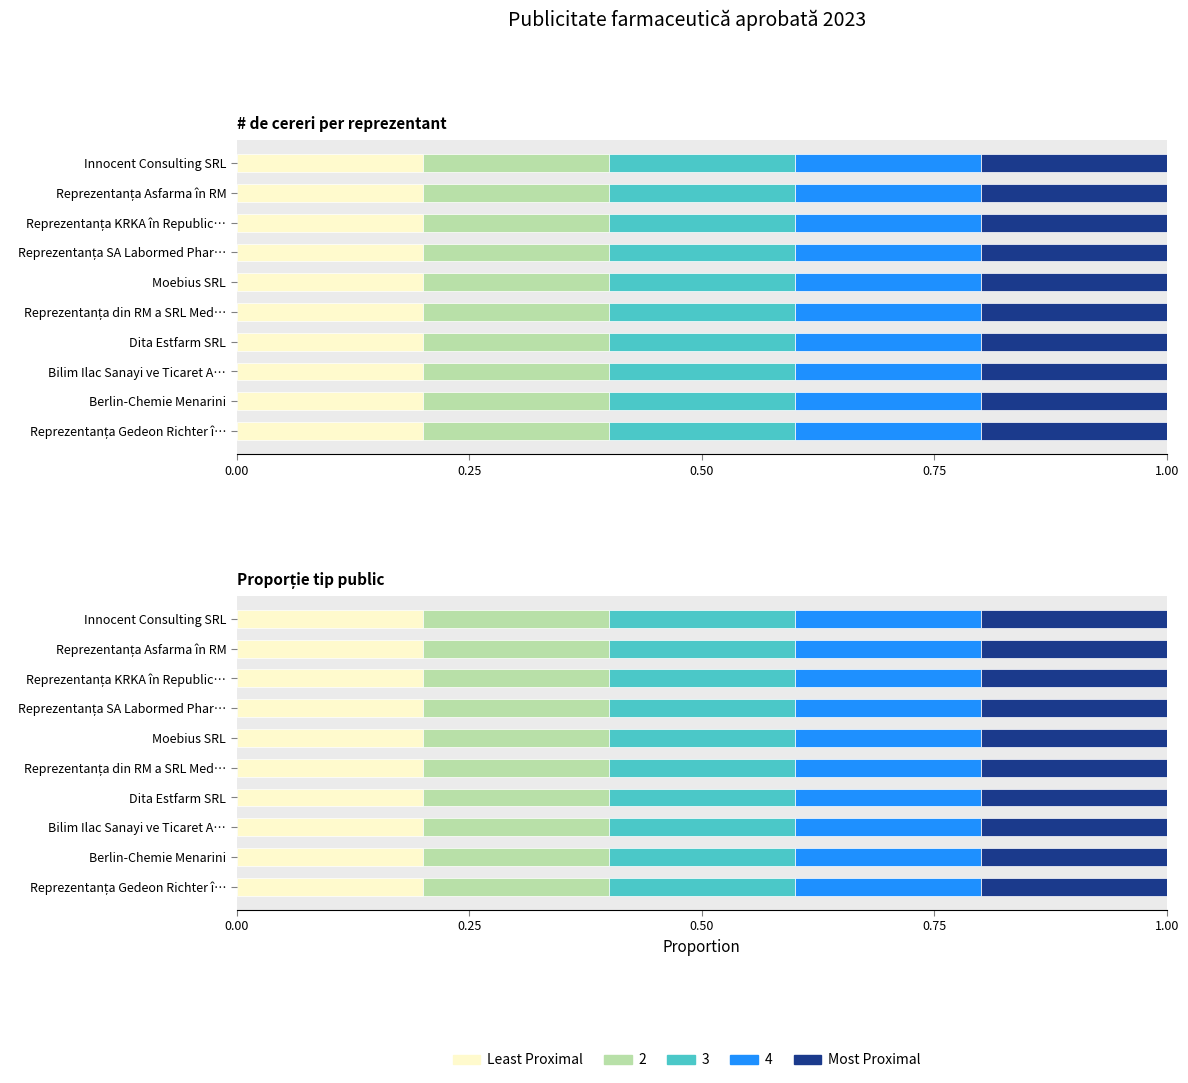

The value of counts at 8 is 3. True or false?

False